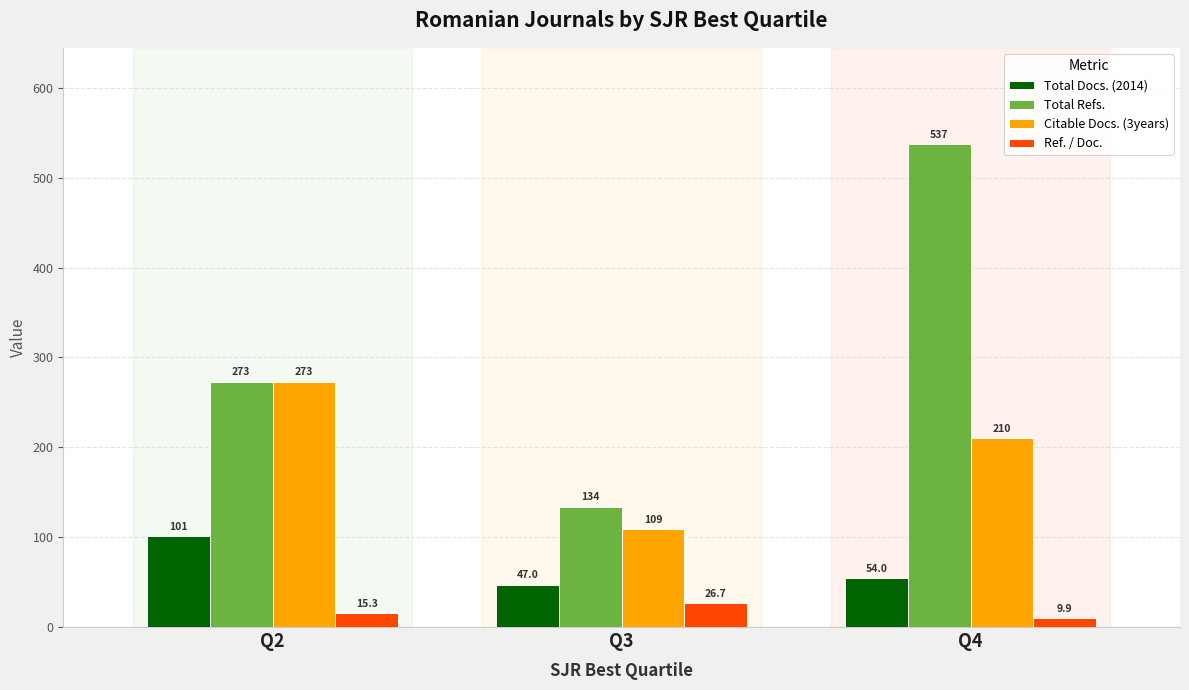

What is the maximum value for Total Docs. (2014)?

101.0